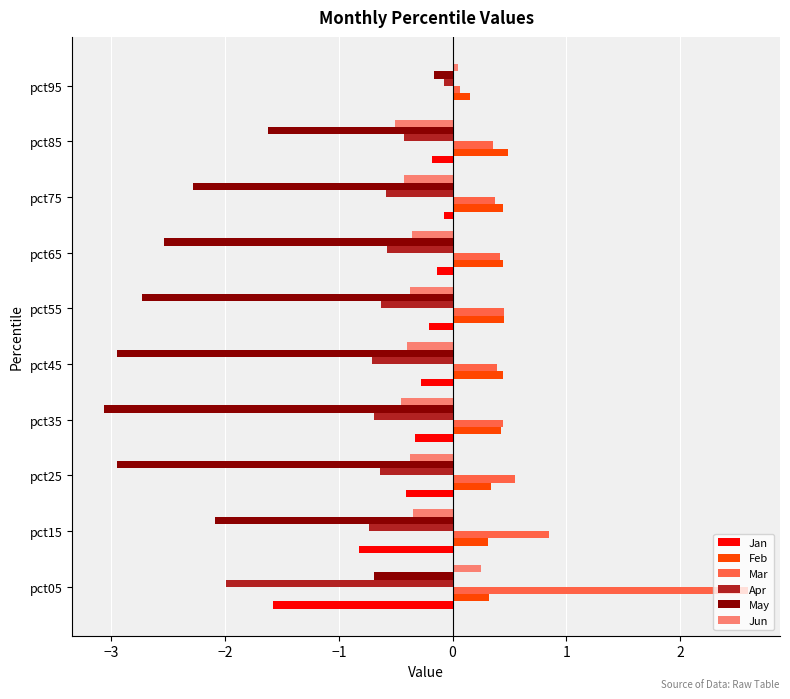

Read the Jan value at pct35.

-0.3